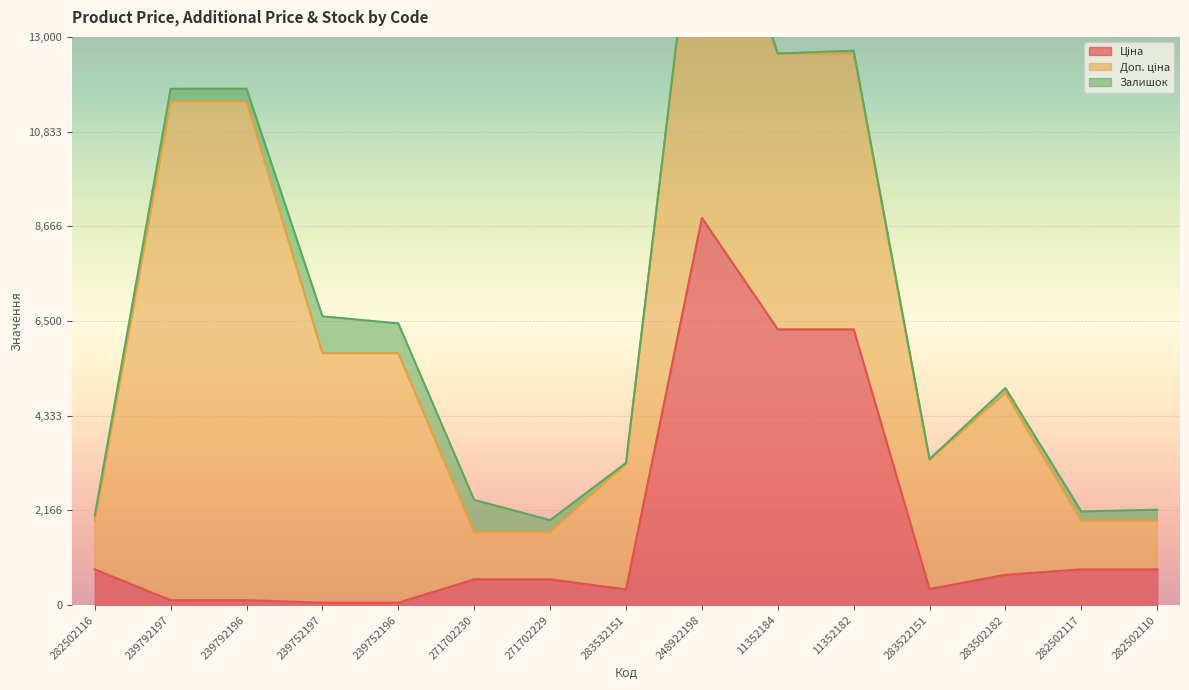

True or false: Залишок and Доп. ціна cross at least once.

False